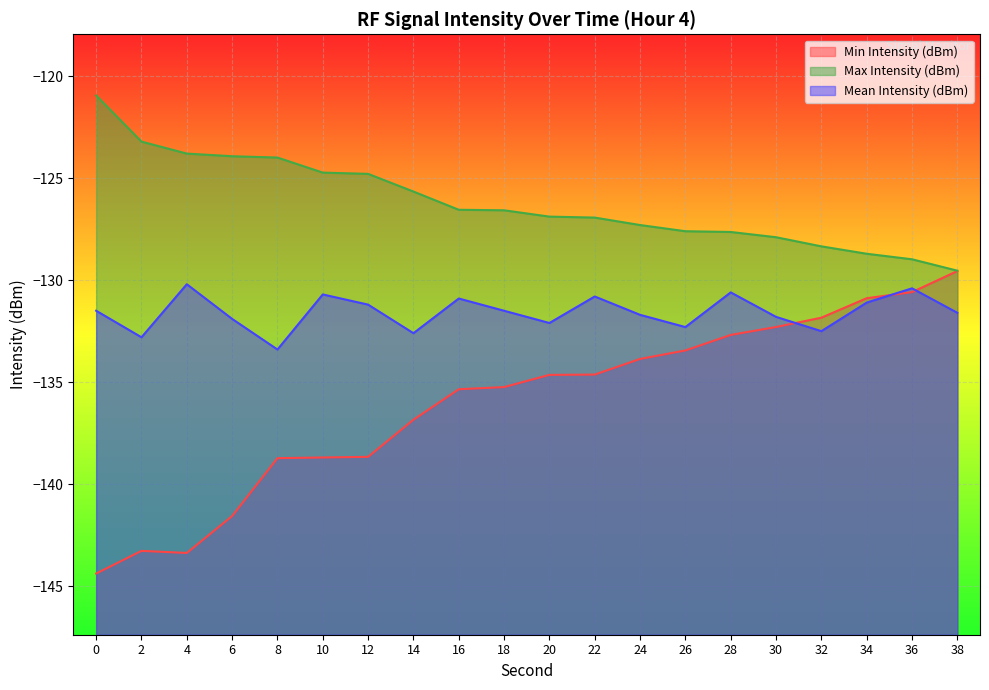

What is the sum of all Min Intensity (dBm) values?

-2720.5